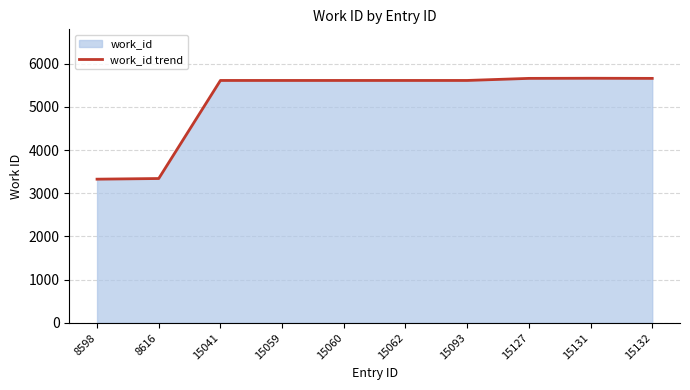

What is the value of the 2nd point from the left?

3343